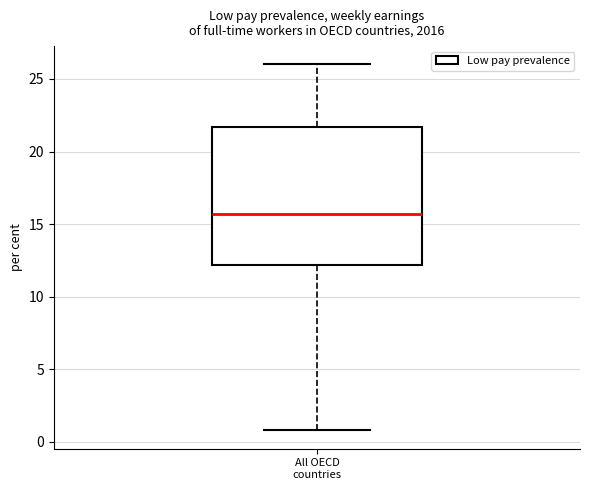

Read this box plot against the y-axis: the position of the median line, the range covered by the box, and the ends of both whiskers. The values are not printed on the chart, so give them approximately, as read against the axis.

median 15.5, box 12.0 to 21.5, whiskers 1.0 to 26.0